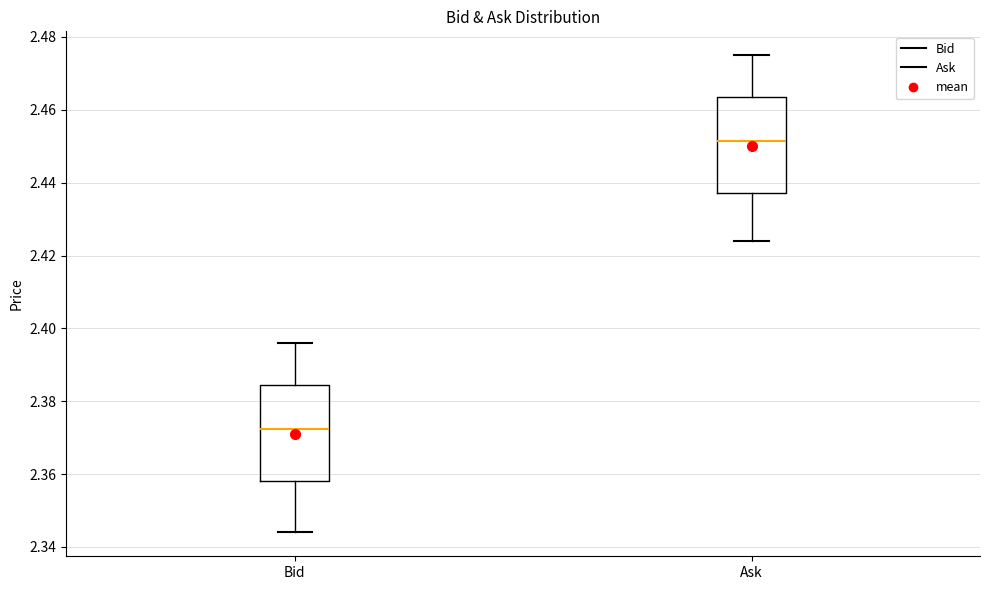

Which box's median line is the lowest?

Bid